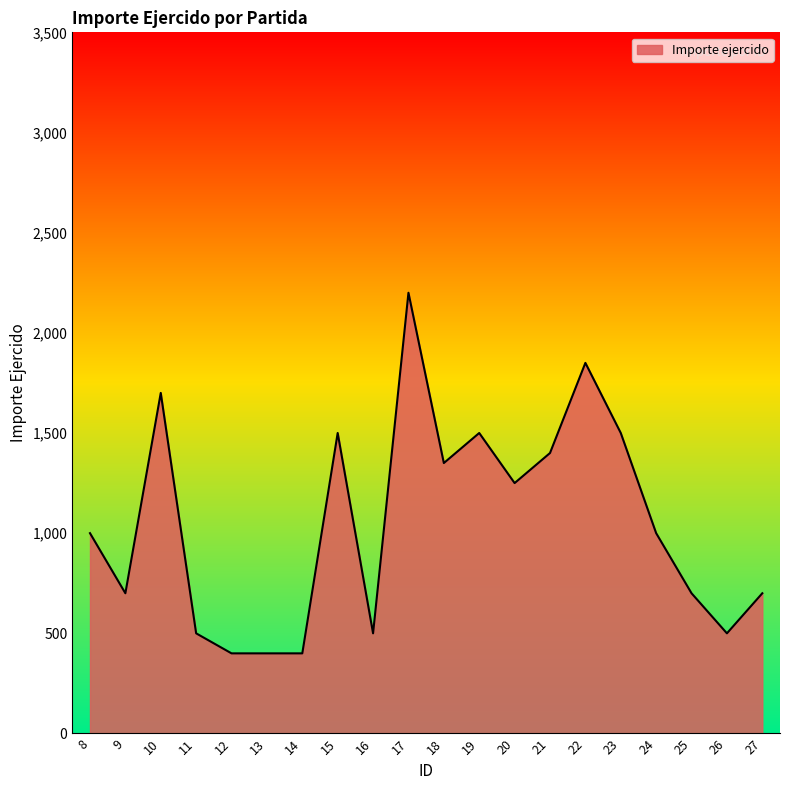

True or false: the data has more than 2 interior local peaks.

True